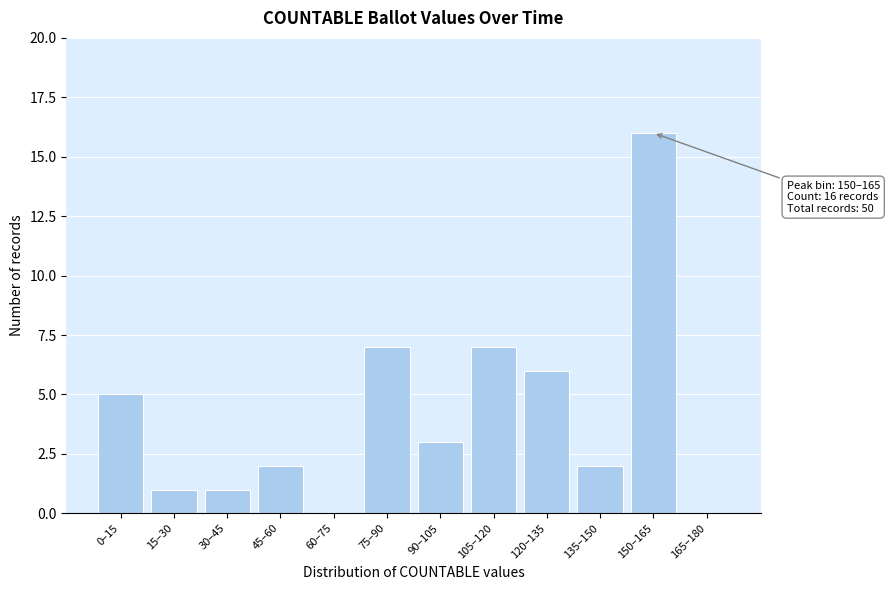

Reading left to right, what are all the values shown in this chart?

0–15=5	15–30=1	30–45=1	45–60=2	60–75=0	75–90=7	90–105=3	105–120=7	120–135=6	135–150=2	150–165=16	165–180=0